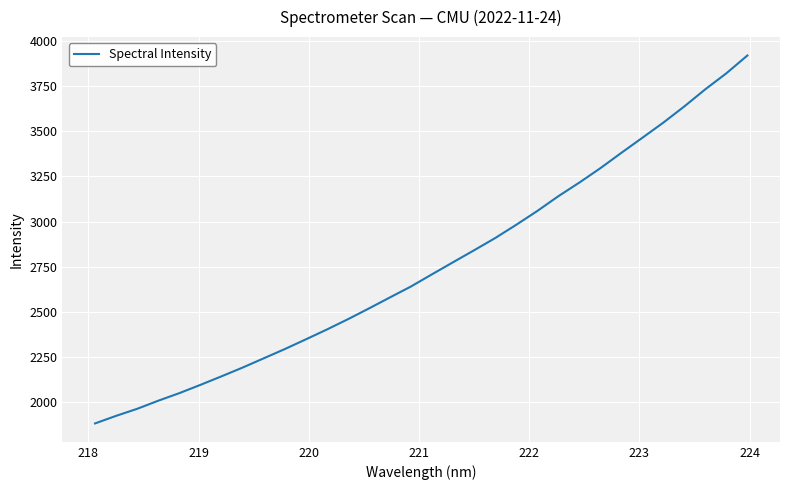

Count the number of values greater than 2708.

16